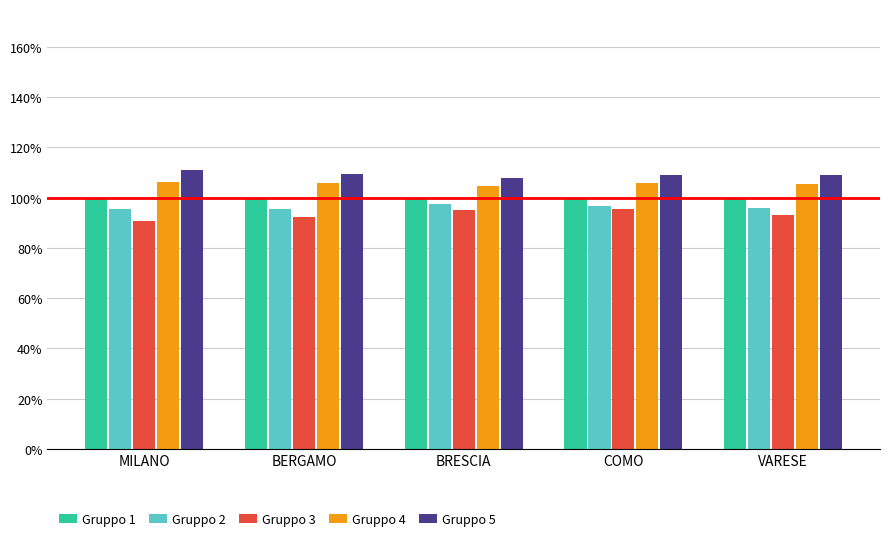

At which label does Gruppo 5 reach its peak?

MILANO